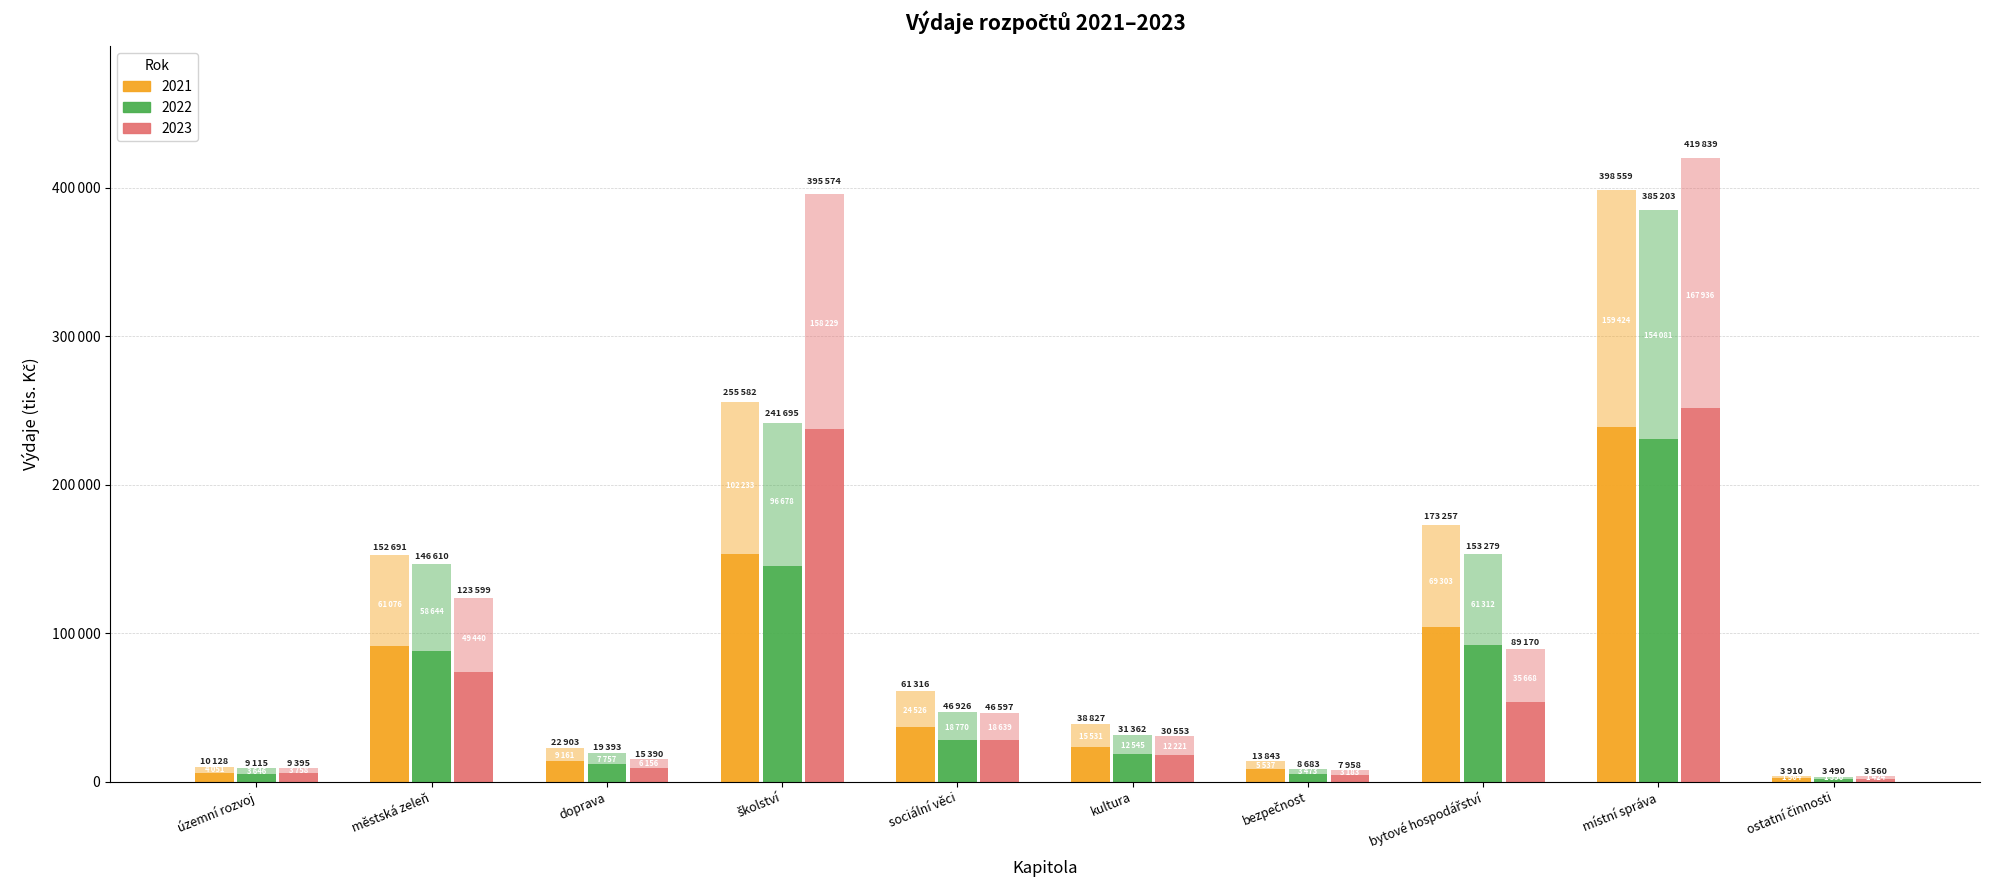

Between školství and ostatní činnosti, which series saw the biggest shift?

2023